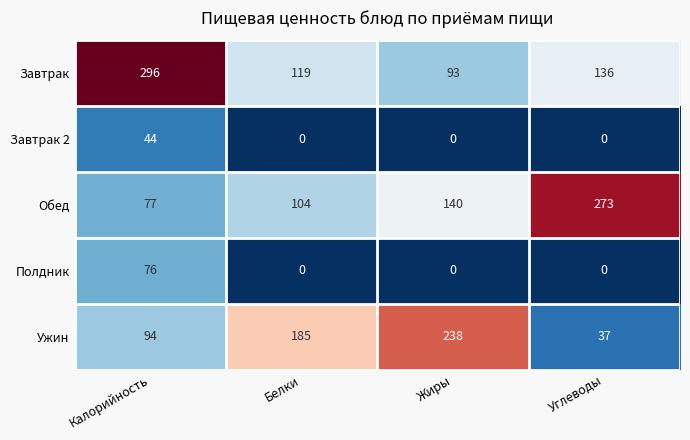

The value of Ужин at Углеводы is 20. True or false?

False